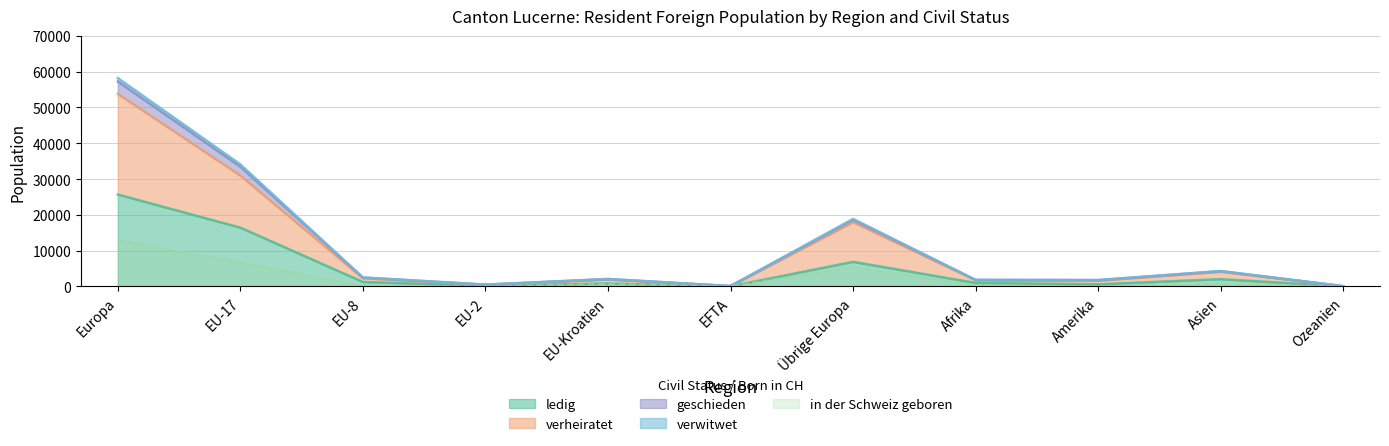

How many data points does each series have?

11